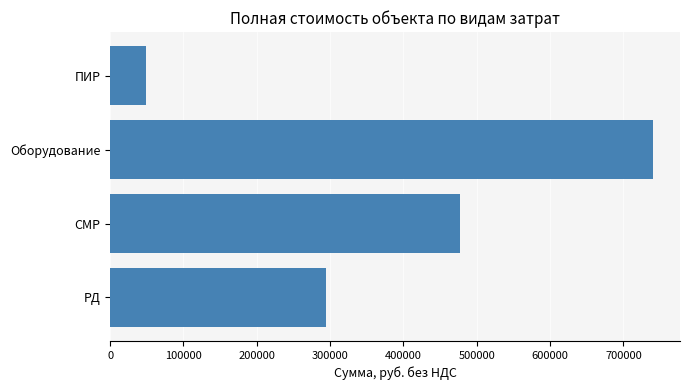

What is the smallest value displayed?

48674.5